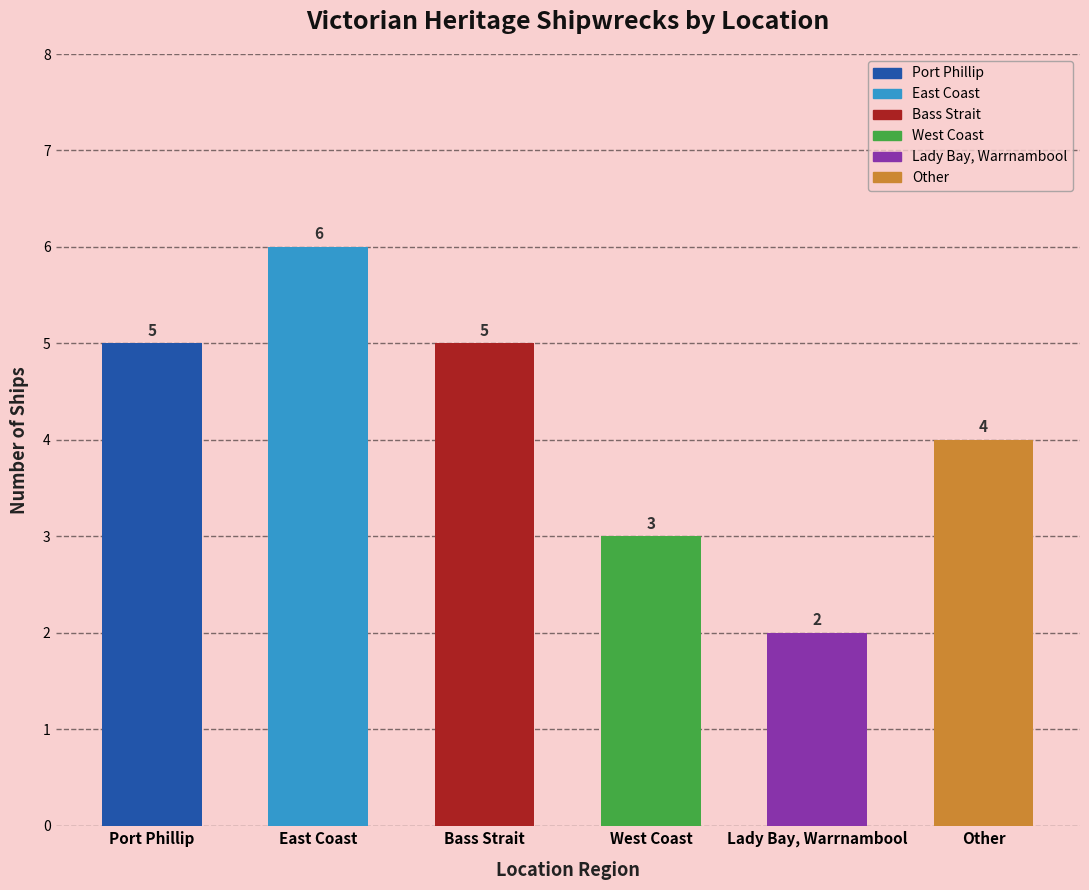

What is the difference between the values at Other and Lady Bay, Warrnambool?

2